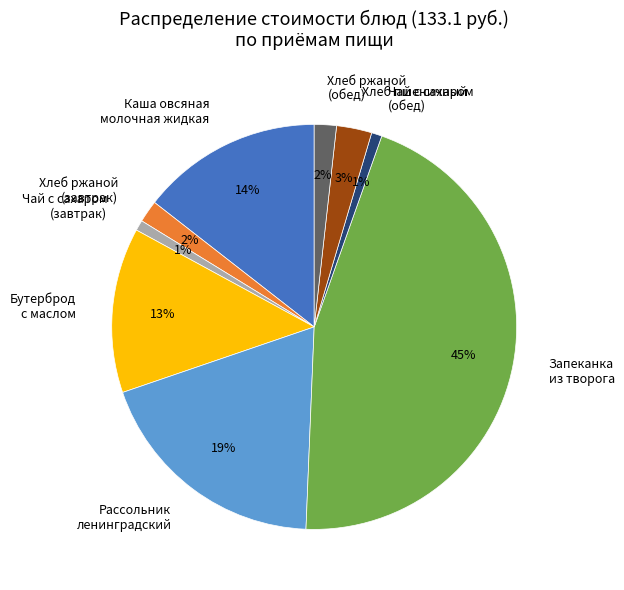

Do Запеканка из творога and Чай с сахаром (обед) together represent more than half of the pie?

No